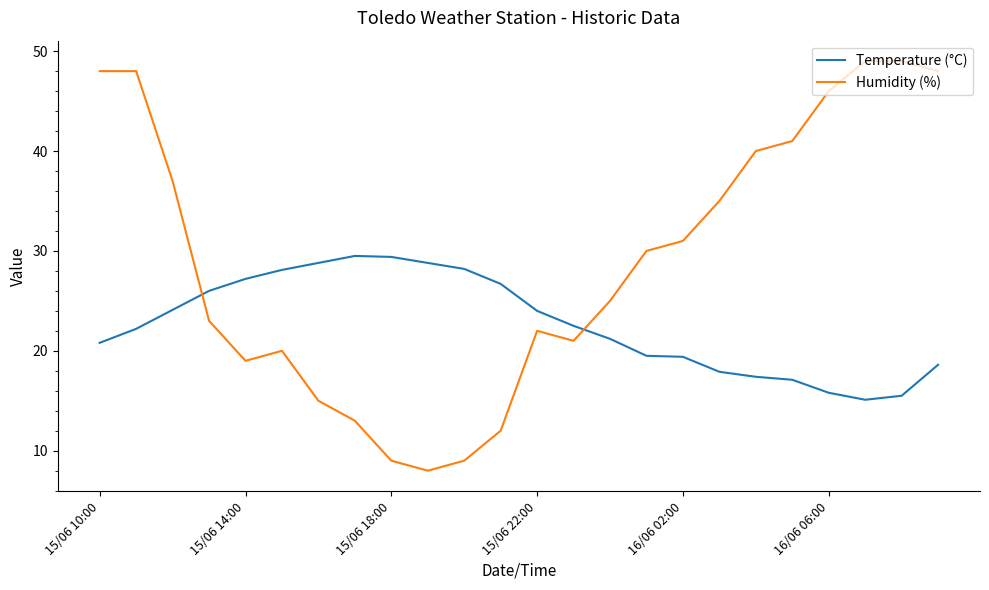

At how many categories does at least one series exceed 19?

24